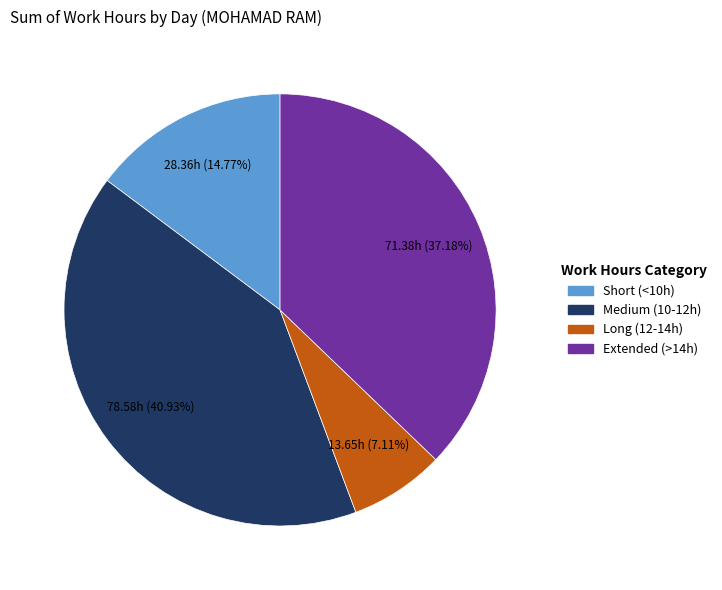

Does any single category account for the majority?

No